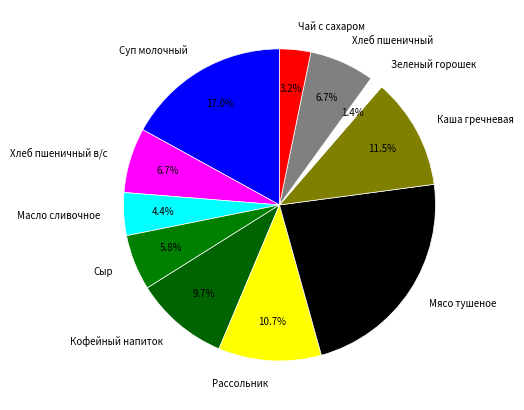

What percentage is the Масло сливочное slice, to the nearest percent?

4%